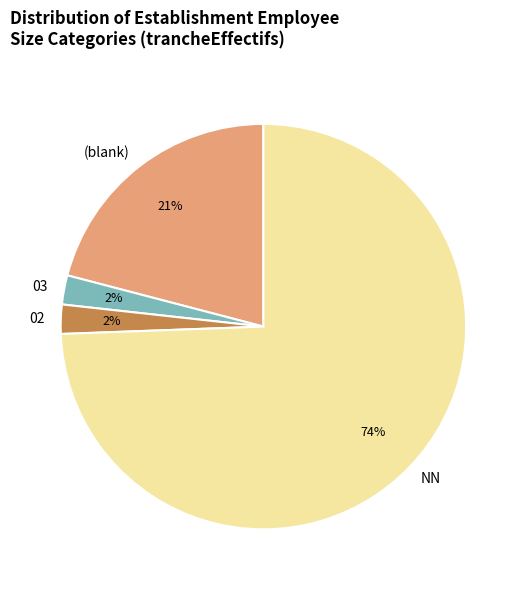

Does any single category account for the majority?

Yes